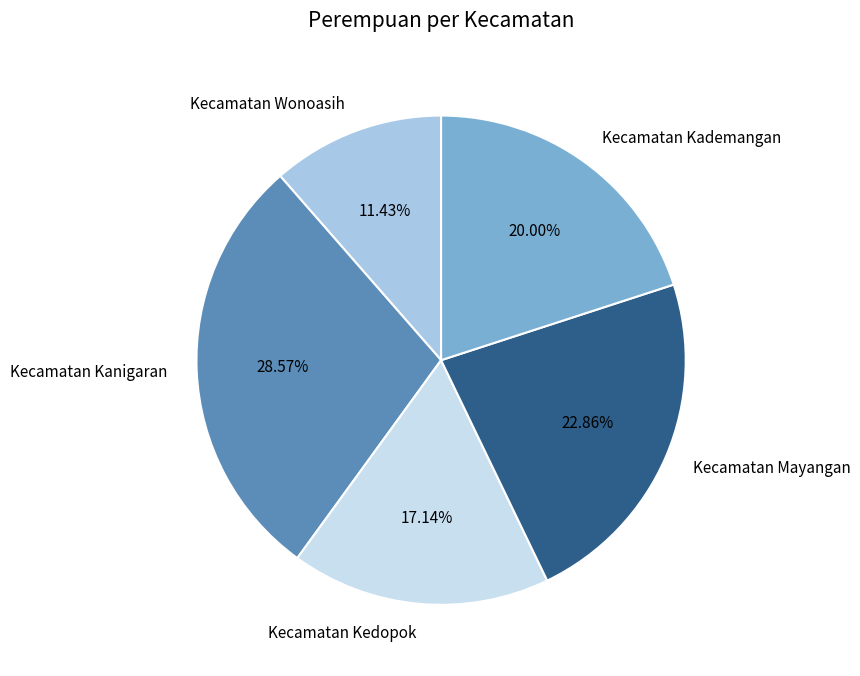

Which has a higher value, Kecamatan Kedopok or Kecamatan Kademangan?

Kecamatan Kademangan